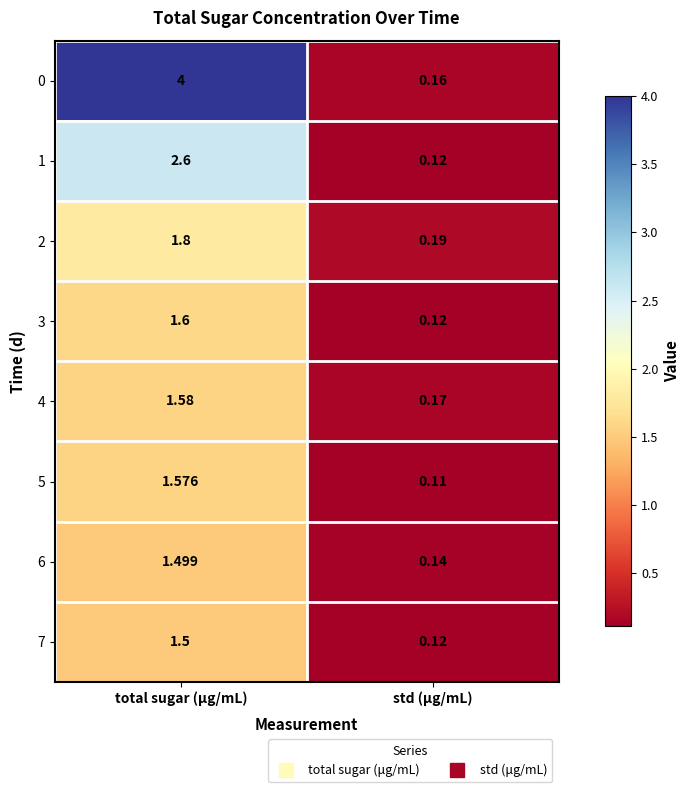

What is the difference between the highest and lowest values at total sugar (μg/mL)?

2.5